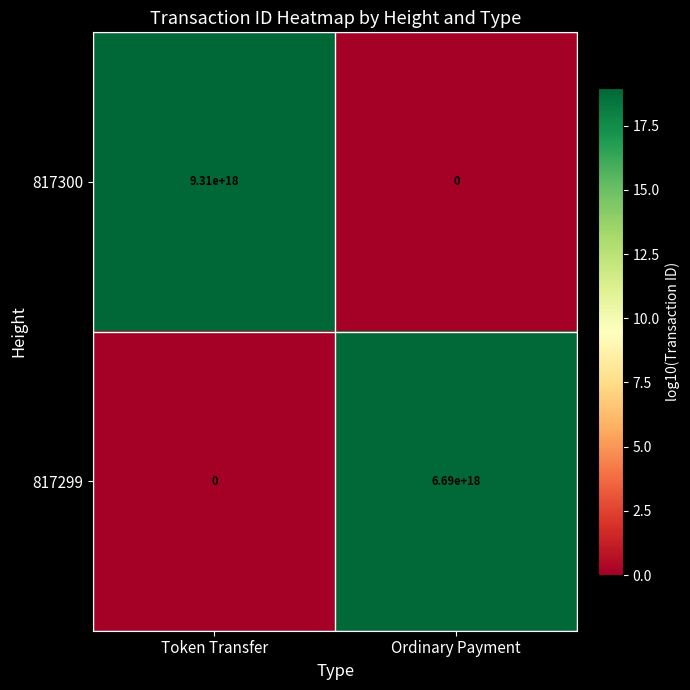

At which label is 817300 closest to 4655000000000000000?

Token Transfer